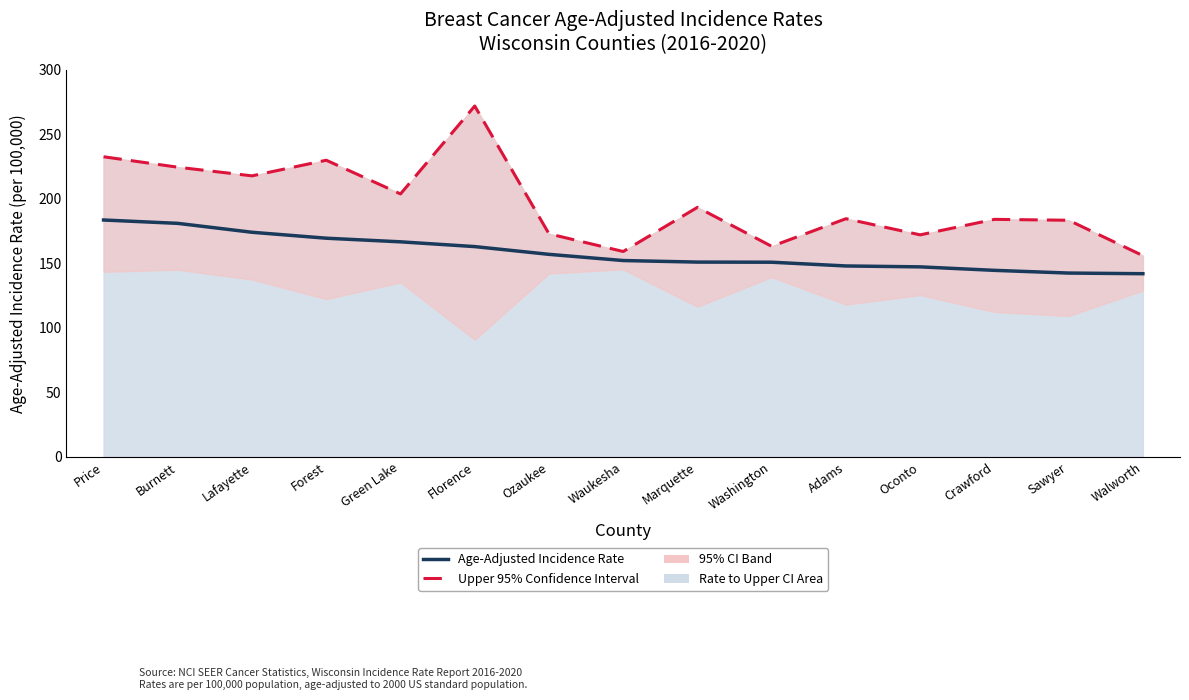

True or false: Upper 95% Confidence Interval and Age-Adjusted Incidence Rate cross at least once.

False